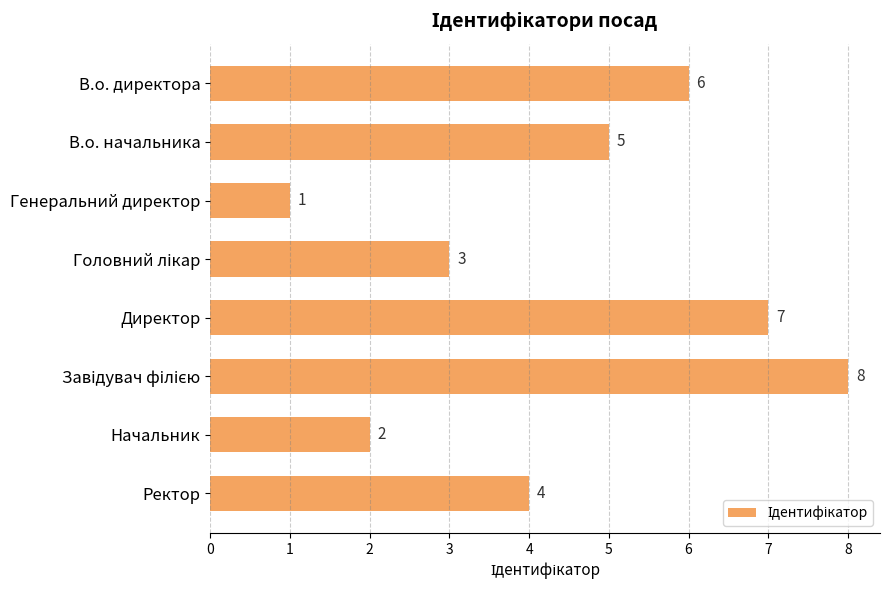

Which category has the lowest value across all series?

Генеральний директор